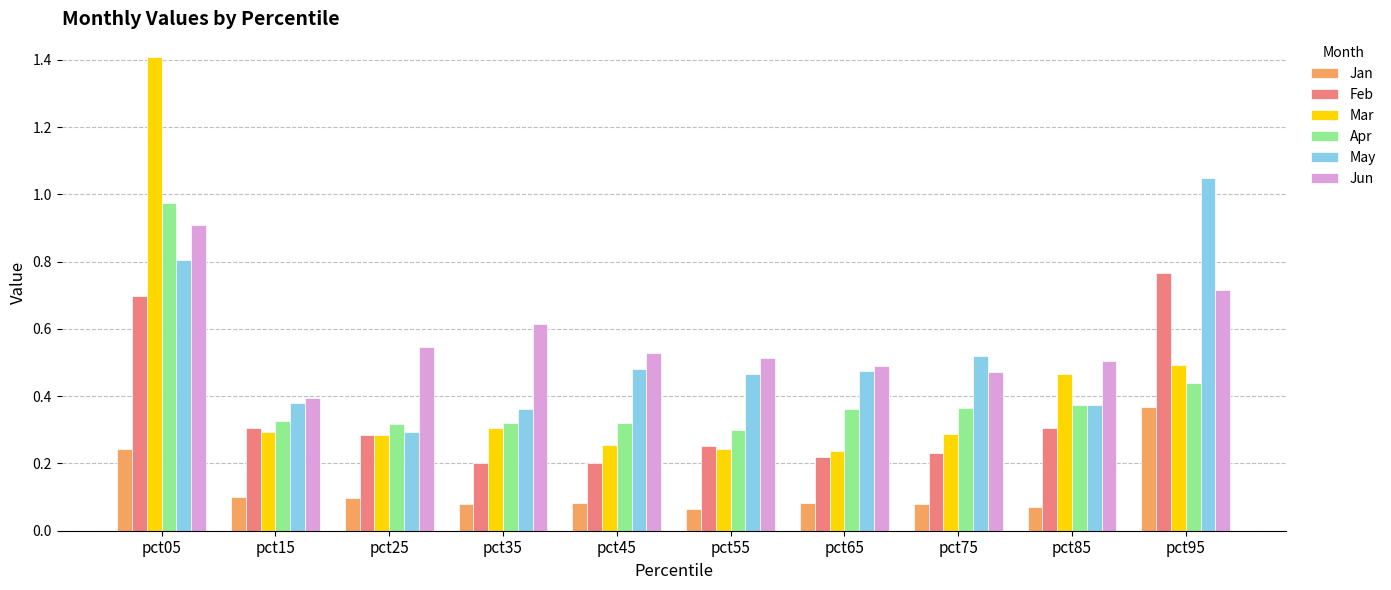

Which series has the widest spread of values?

Mar